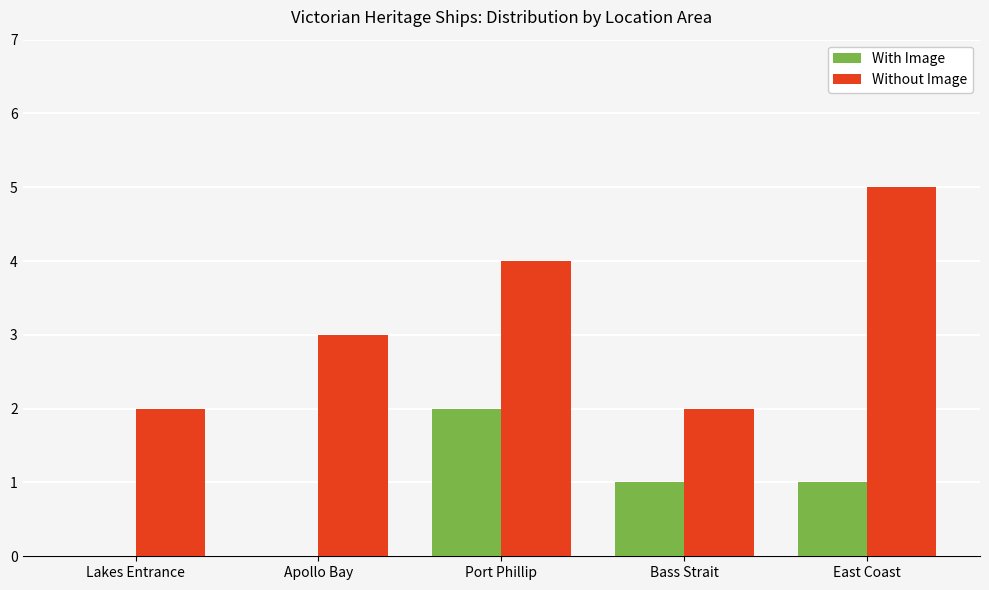

Does the chart contain stacked bars?

No